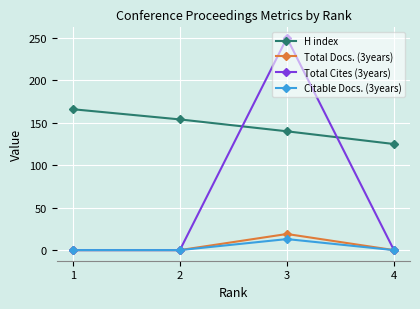

Reading right to left, transcribe all the data shown in this chart.

H index: 125	140	154	166
Total Docs. (3years): 0	19	0	0
Total Cites (3years): 0	250	0	0
Citable Docs. (3years): 0	13	0	0